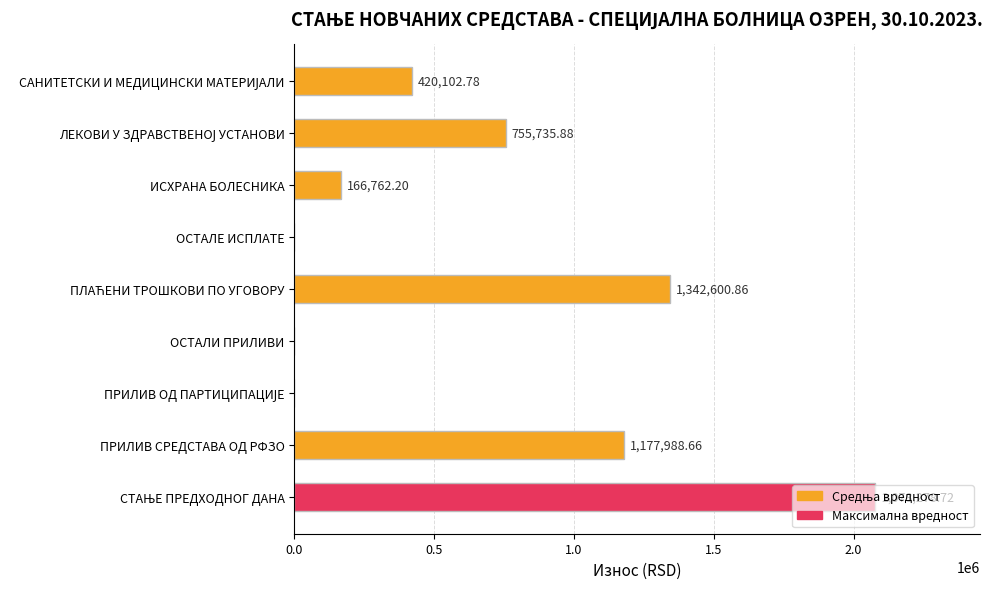

Where is the data nearest to the value 1039139?

ПРИЛИВ СРЕДСТАВА ОД РФЗО